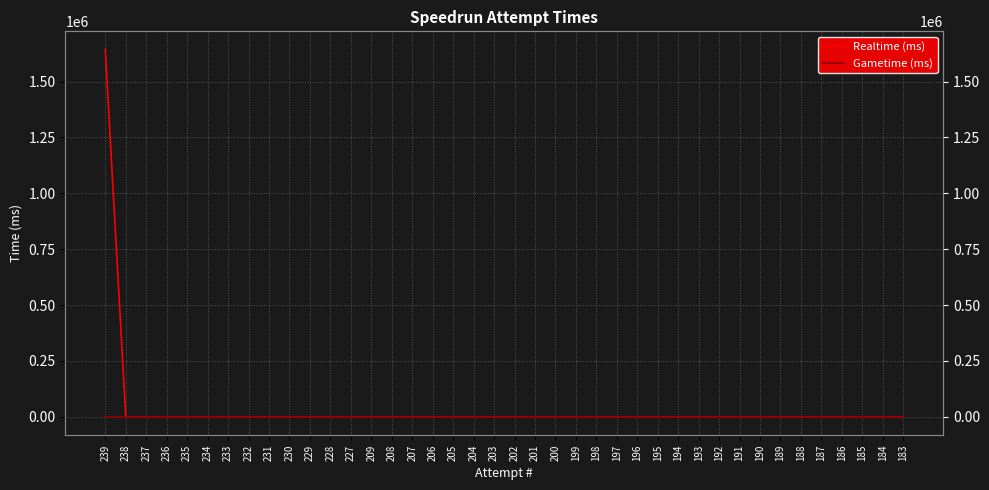

How many data points does each series have?

40